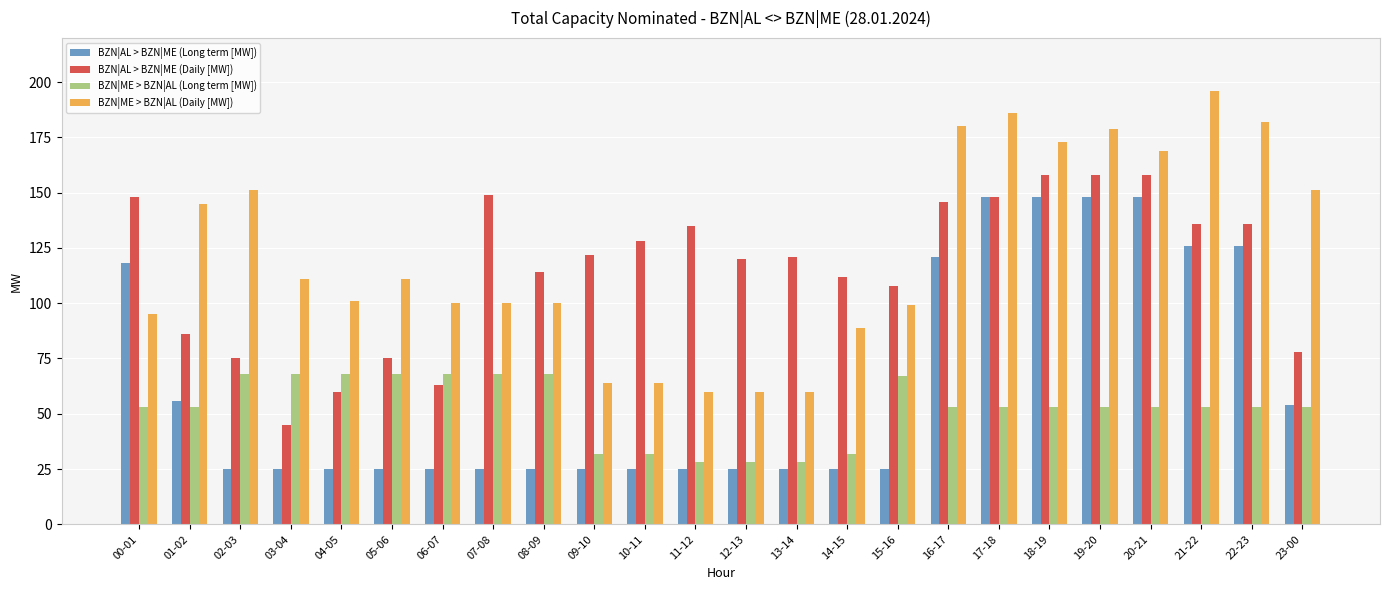

What is the smallest value displayed?

25